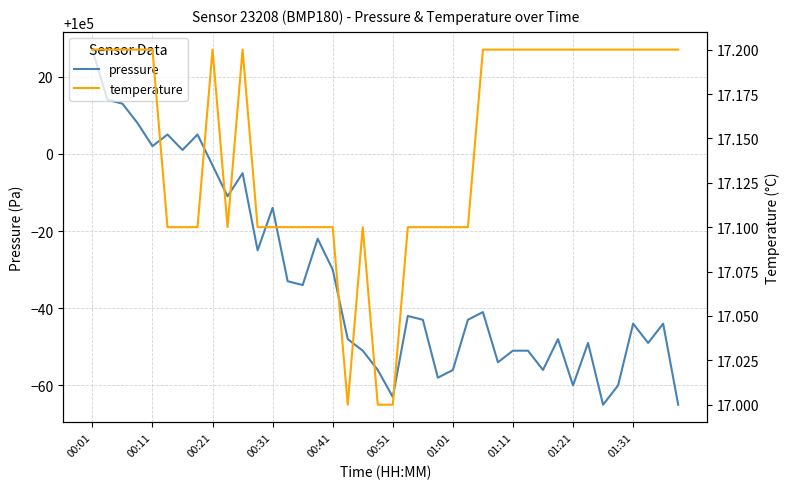

Rank the series by their average value, from lowest to highest.

temperature, pressure